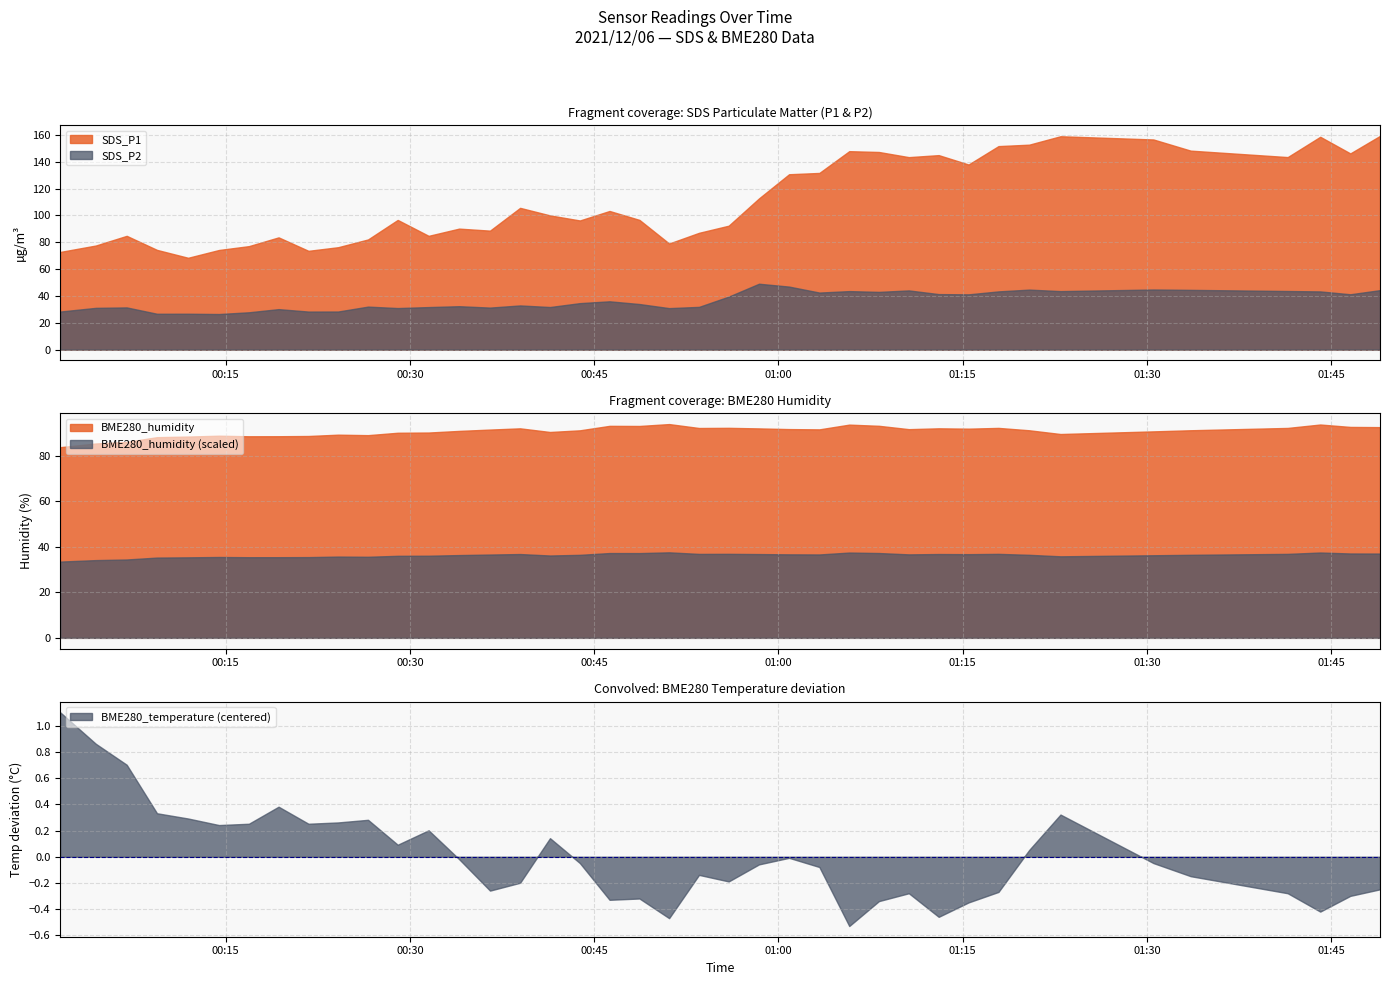

True or false: SDS_P2 and BME280_temperature cross at least once.

False